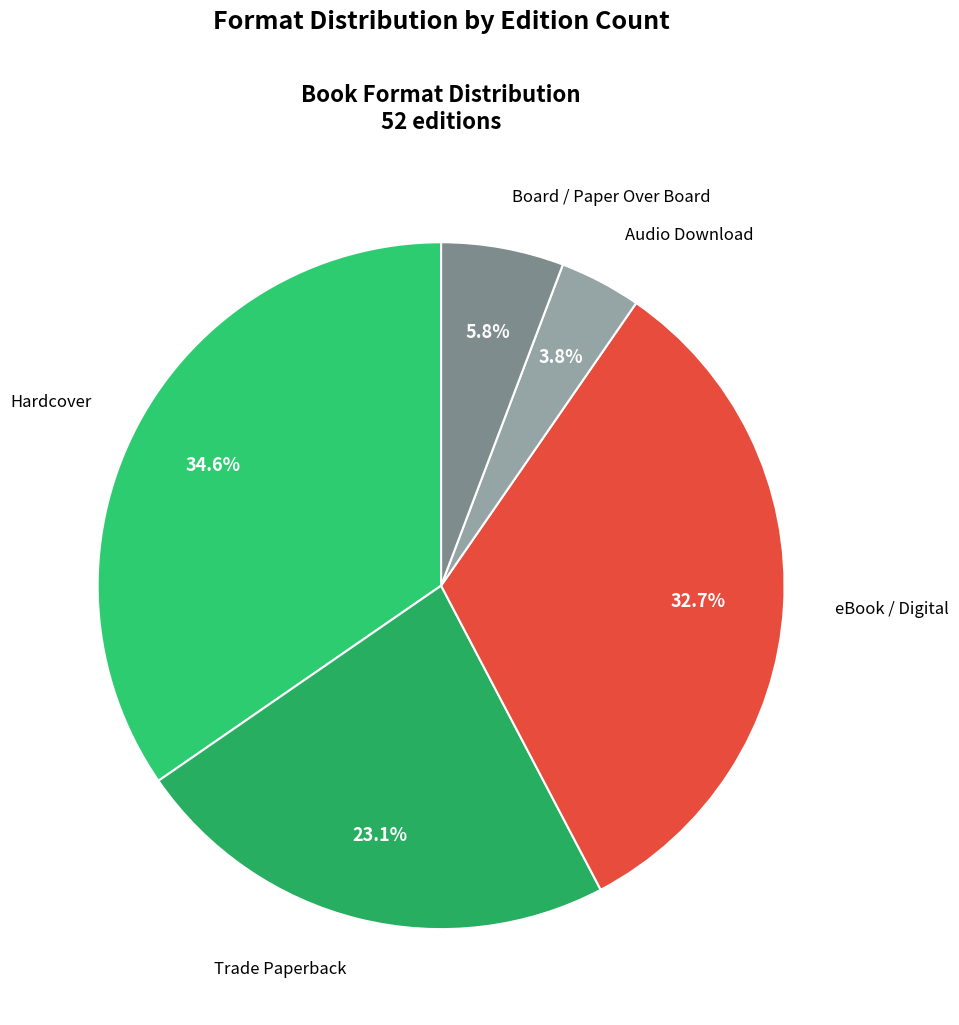

Between eBook / Digital and Board / Paper Over Board, which is larger?

eBook / Digital